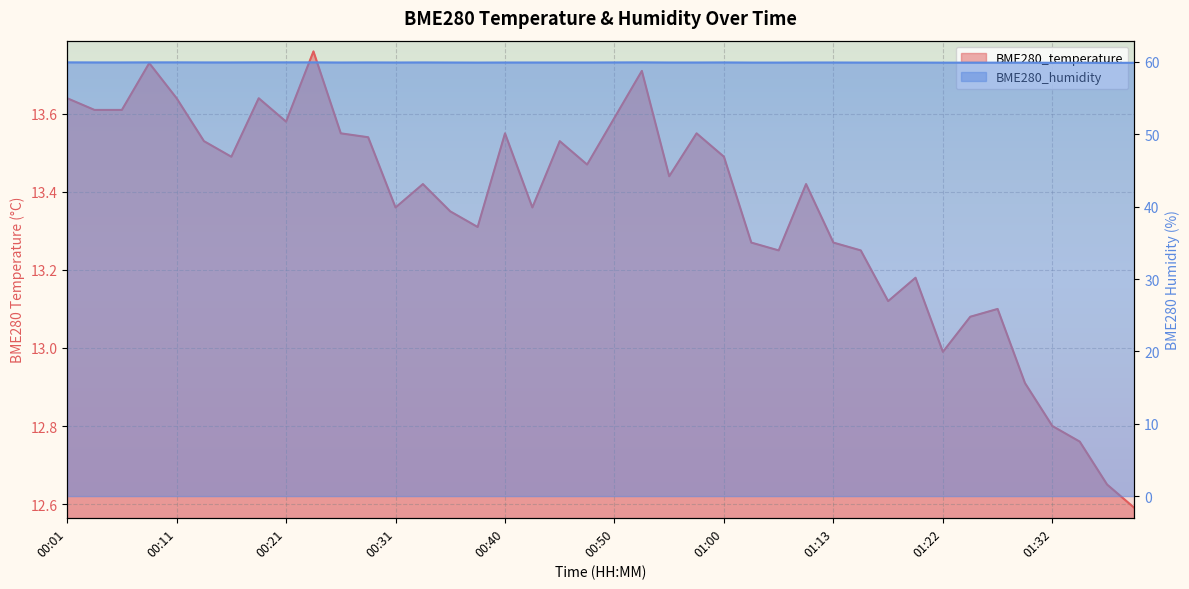

True or false: BME280_temperature and BME280_humidity intersect in this chart.

False